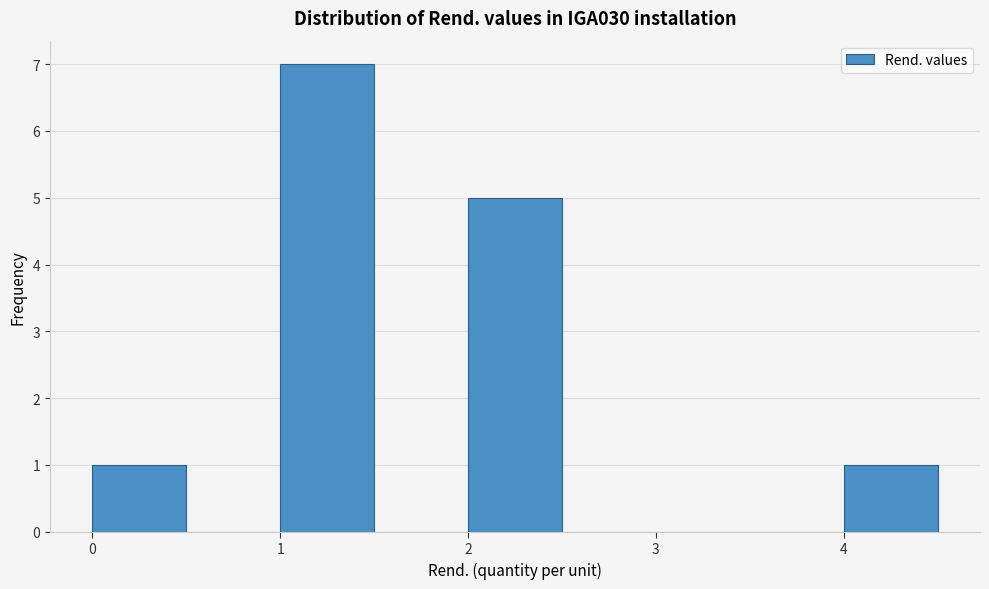

Reading left to right, transcribe this chart: for each bar, give the range it covers on the x-axis and its height. The values are not printed on the chart, so give them approximately, as read against the axis.

0.0 to 0.5: 1
0.5 to 1.0: 0
1.0 to 1.5: 7
1.5 to 2.0: 0
2.0 to 2.5: 5
2.5 to 3.0: 0
3.0 to 3.5: 0
3.5 to 4.0: 0
4.0 to 4.5: 1